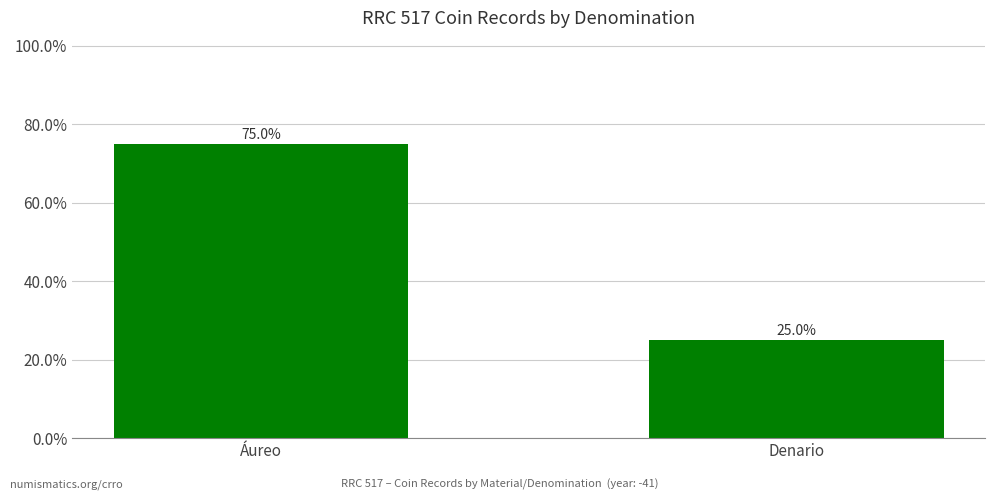

True or false: the data shows 0.8 at Áureo.

True